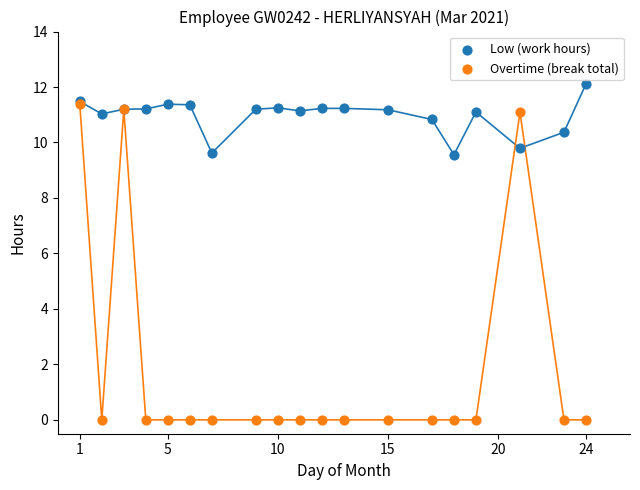

Which series reaches the maximum Y coordinate?

Low (work hours)